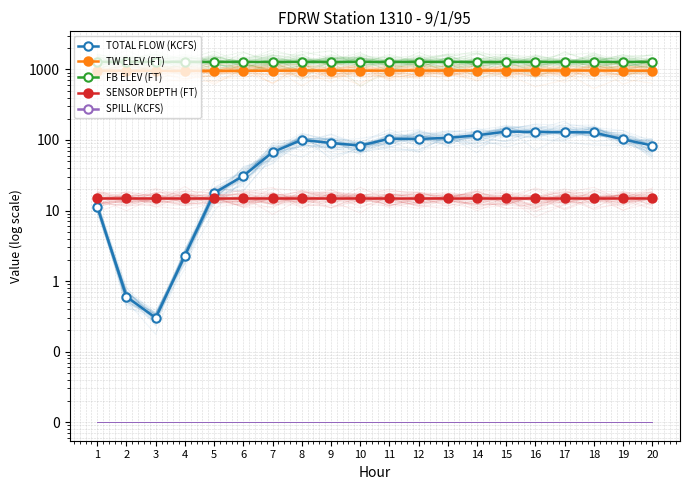

Which label corresponds to the largest value in the chart?

9